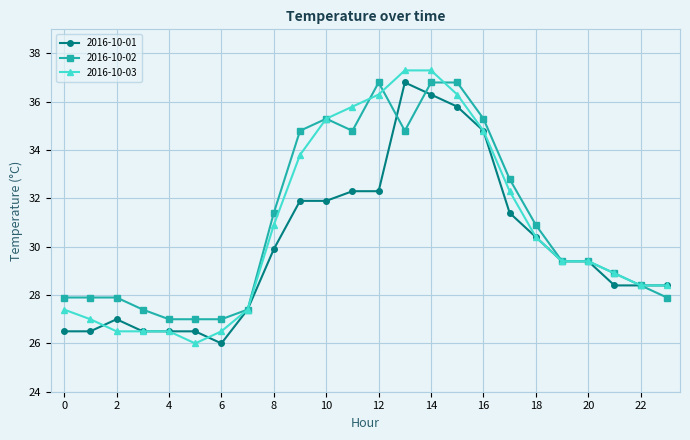

How many distinct data groups are displayed?

3